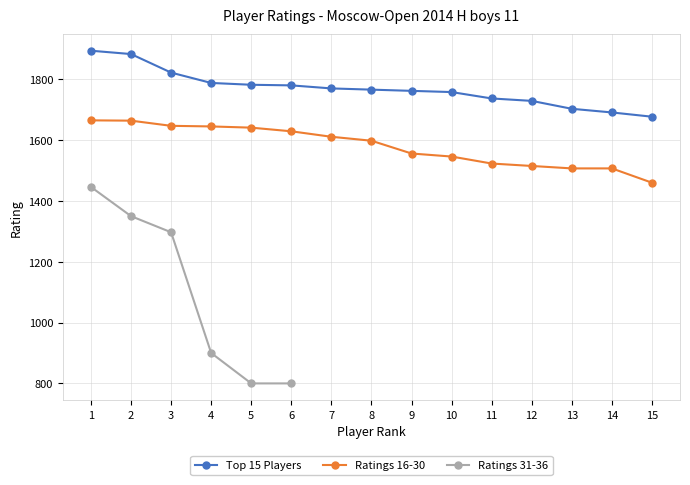

What is the value of the Ratings 16-30 point at the 4th from the left?

1645